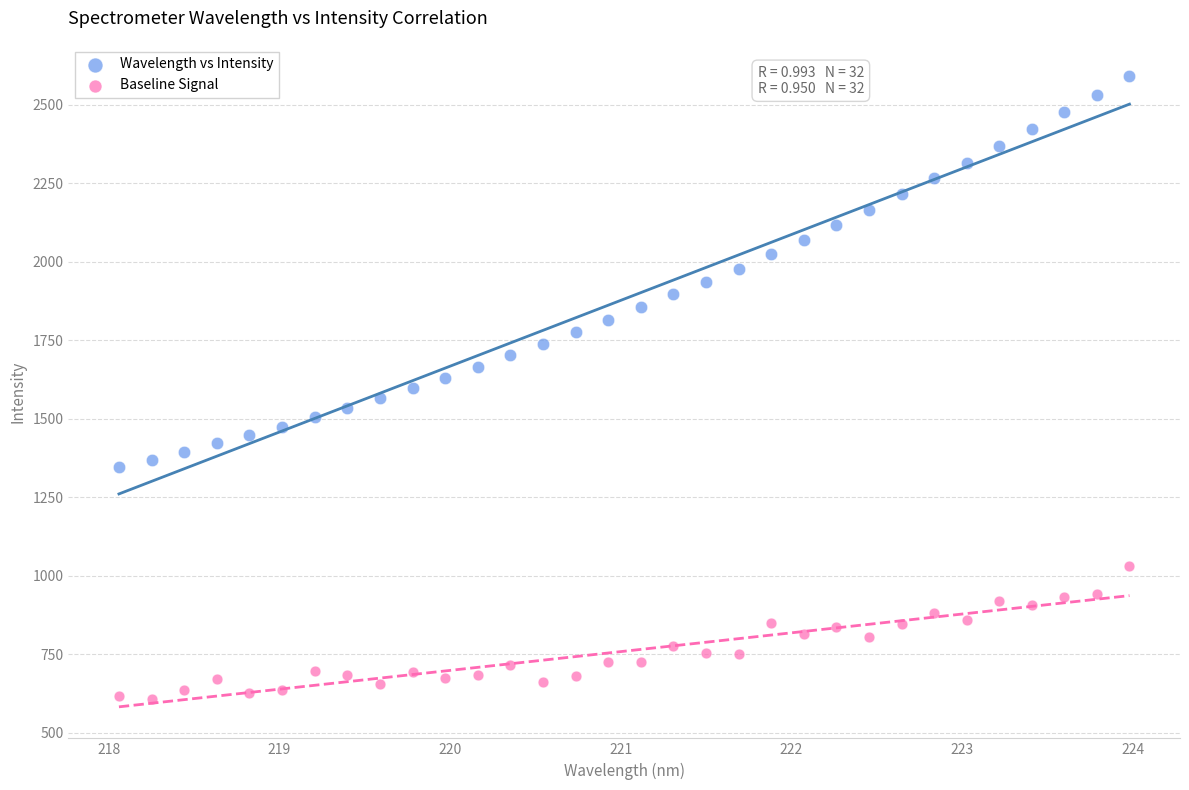

Which series contains the highest Y value?

Wavelength vs Intensity